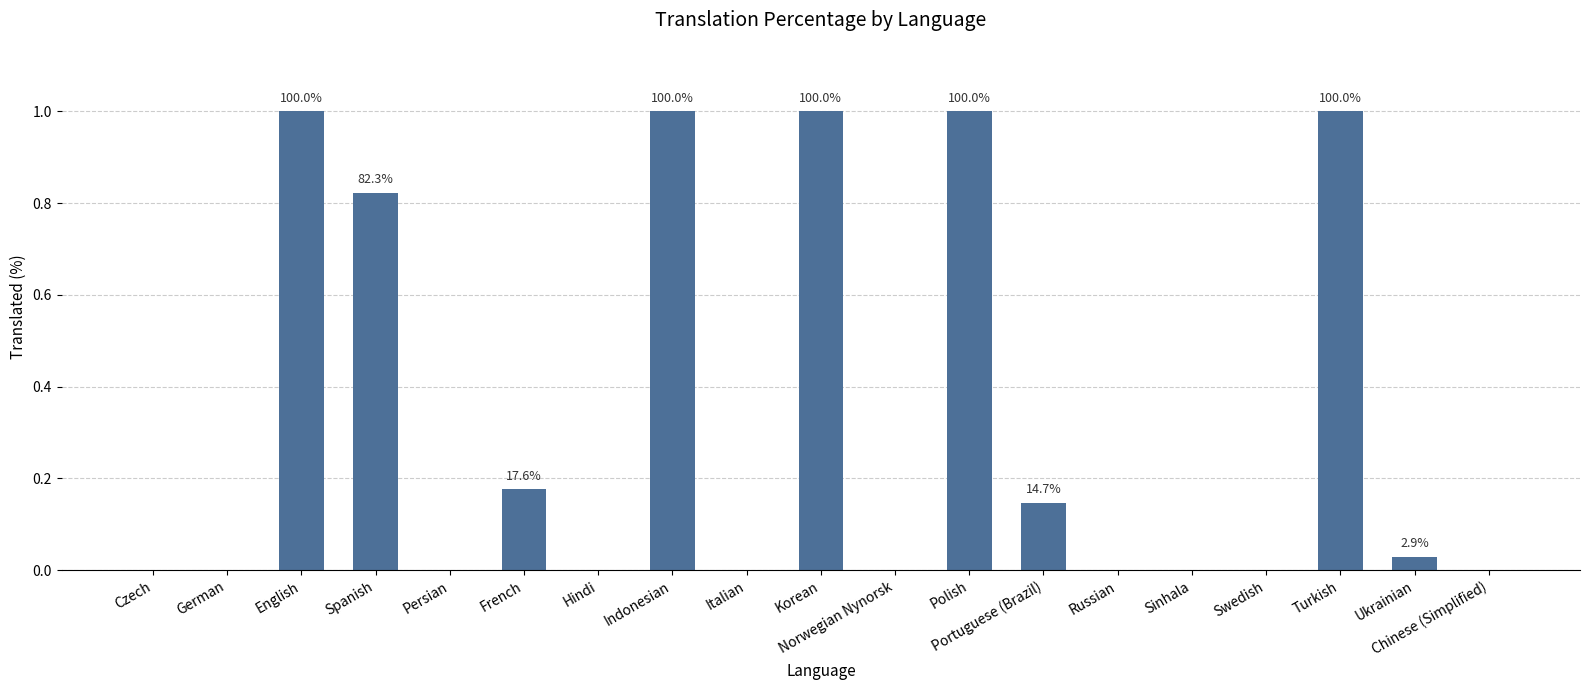

Rank the categories by value from lowest to highest.

Czech, German, Persian, Hindi, Italian, Norwegian Nynorsk, Russian, Sinhala, Swedish, Chinese (Simplified), Ukrainian, Portuguese (Brazil), French, Spanish, English, Indonesian, Korean, Polish, Turkish